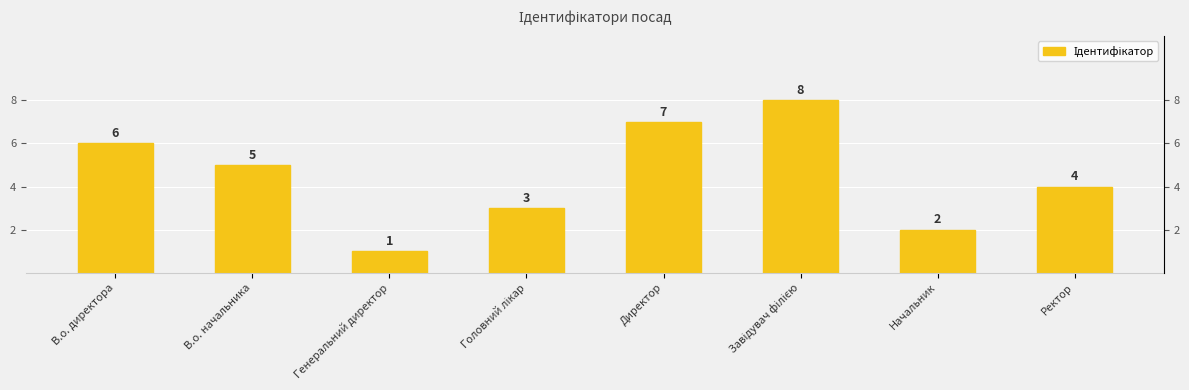

Which label corresponds to the largest value in the chart?

Завідувач філією